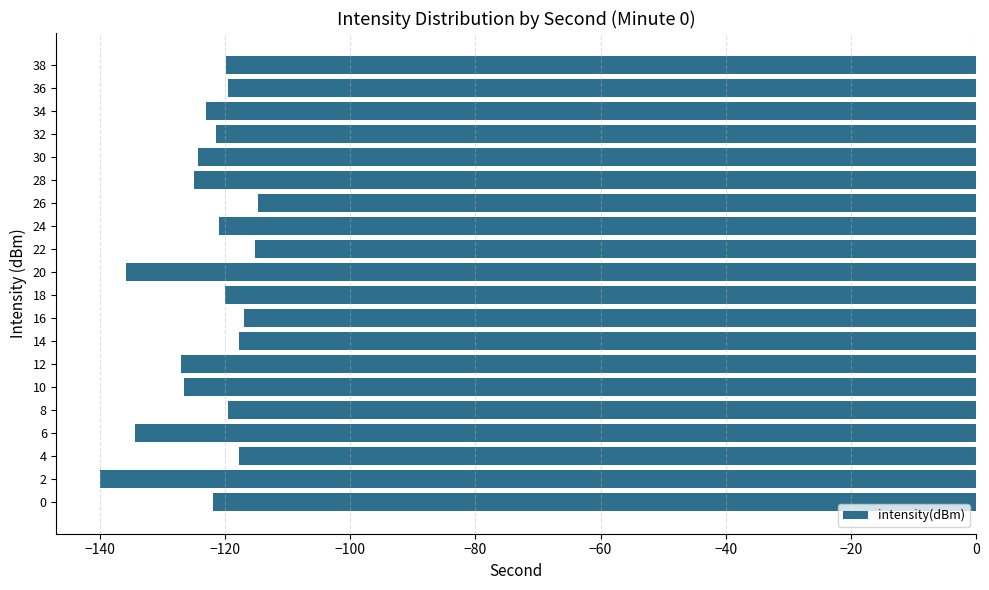

True or false: the data shows -76.1 at 32.

False